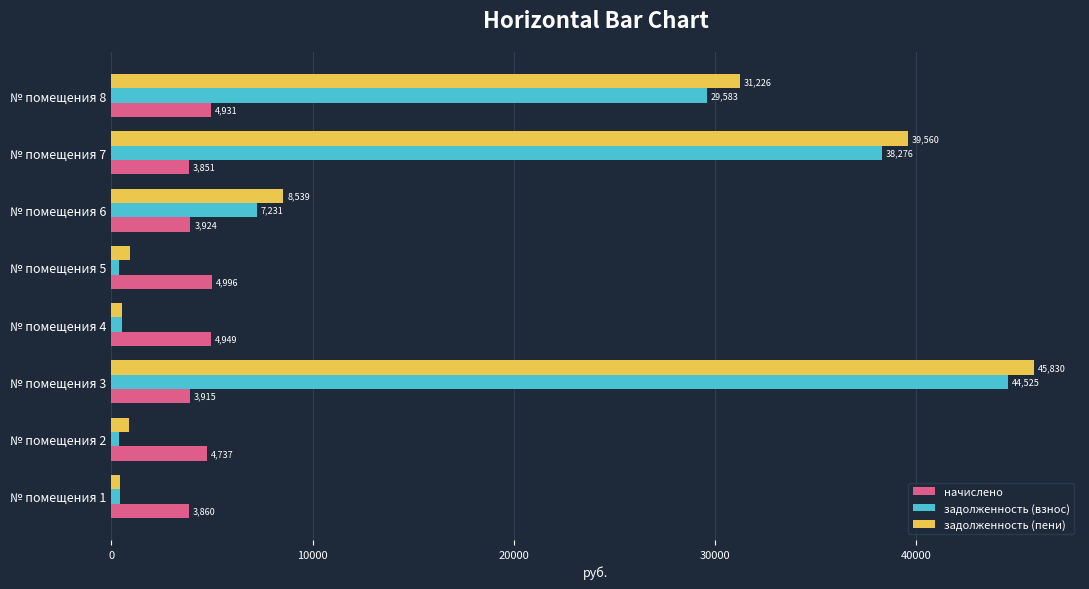

What is the difference between the second highest and minimum values in the задолженность (пени) series?

39130.8